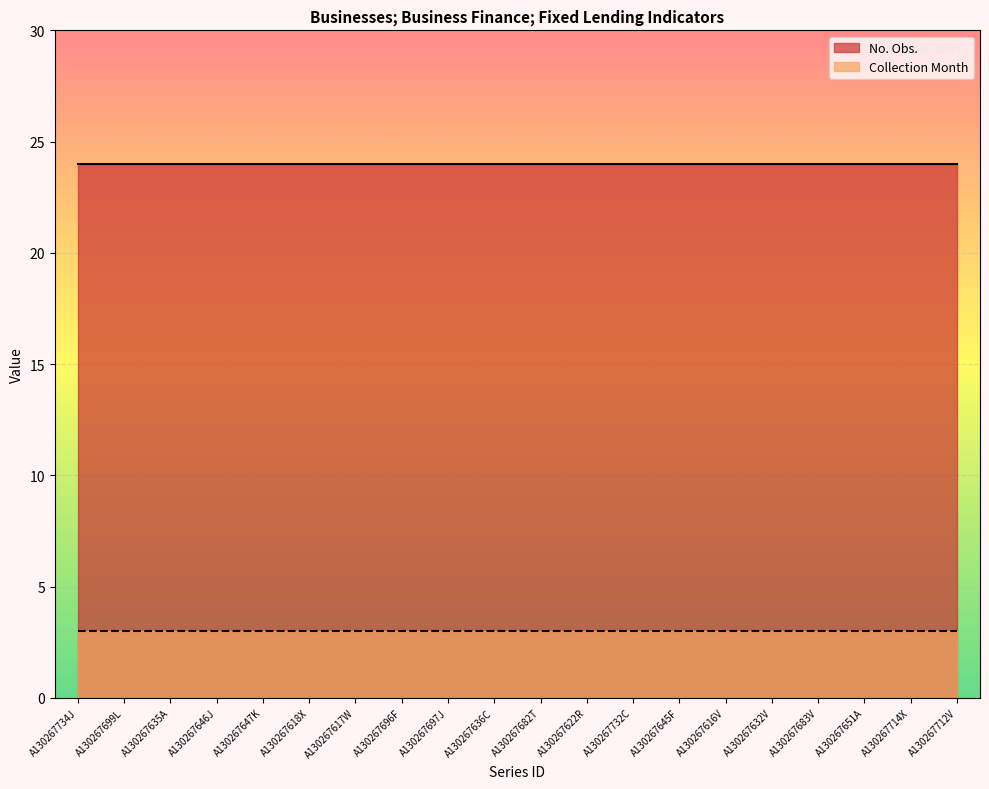

What position from the right is A130267636C?

11